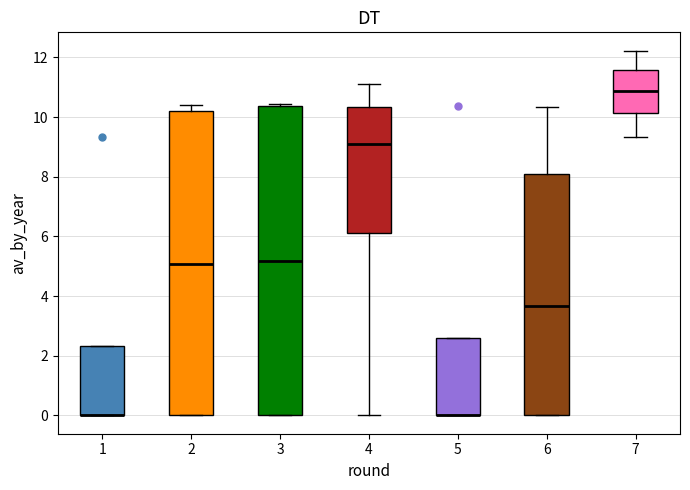

Reading left to right, transcribe this box plot: for each box, give where its median line is, the range the box spans, and where its two whiskers end, as read against the y-axis. The values are not printed on the chart, so give them approximately, as read against the axis.

1: median 0.0 (drawn on the box's lower edge), box 0.0 to 2.4, whiskers 0.0 to 2.4
2: median 5.0, box 0.0 to 10.2, whiskers 0.0 to 10.4
3: median 5.2, box 0.0 to 10.4, whiskers 0.0 to 10.4 (just above the box's upper edge)
4: median 9.2, box 6.2 to 10.4, whiskers 0.0 to 11.2
5: median 0.0 (drawn on the box's lower edge), box 0.0 to 2.6, whiskers 0.0 to 2.6
6: median 3.6, box 0.0 to 8.0, whiskers 0.0 to 10.4
7: median 10.8, box 10.2 to 11.6, whiskers 9.4 to 12.2